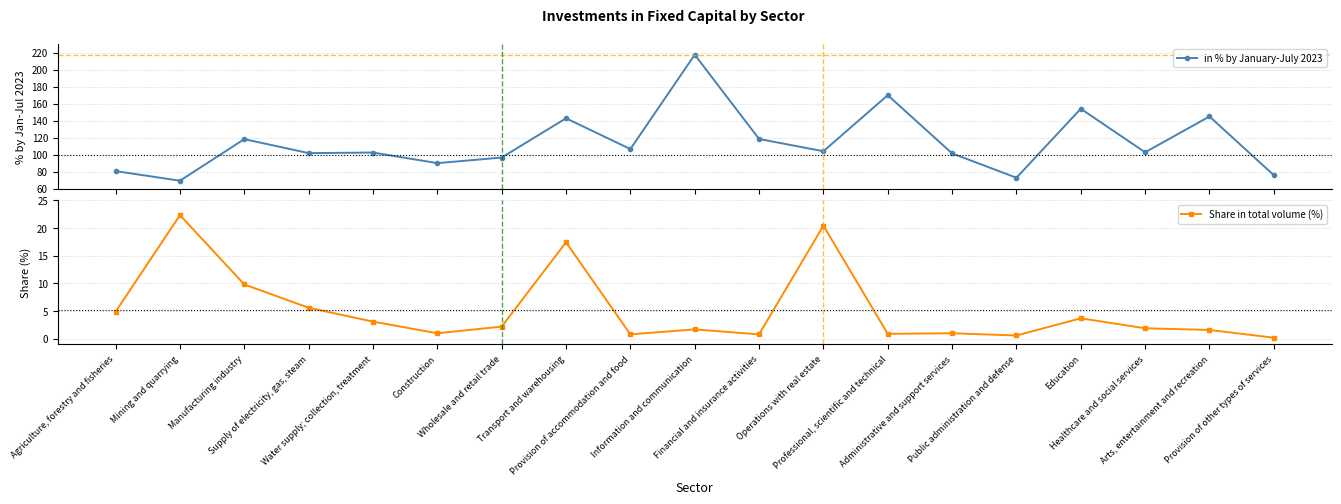

What are all the series names shown in the legend?

in % by January-July 2023, Share in total volume (%)